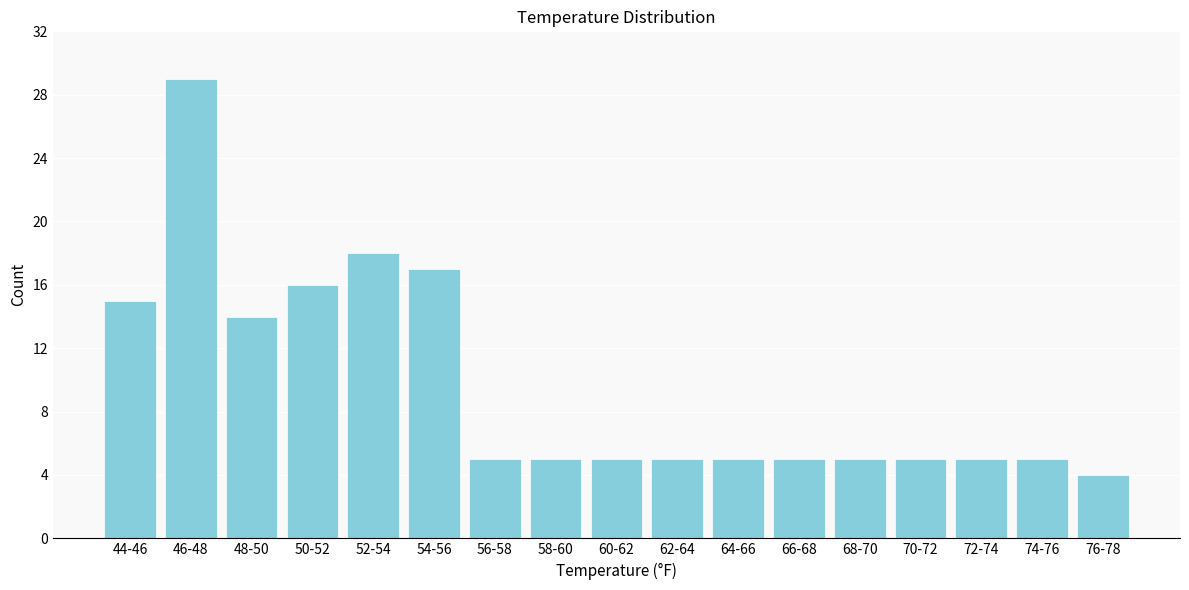

Reading left to right, list all the values displayed in this chart.

15	29	14	16	18	17	5	5	5	5	5	5	5	5	5	5	4